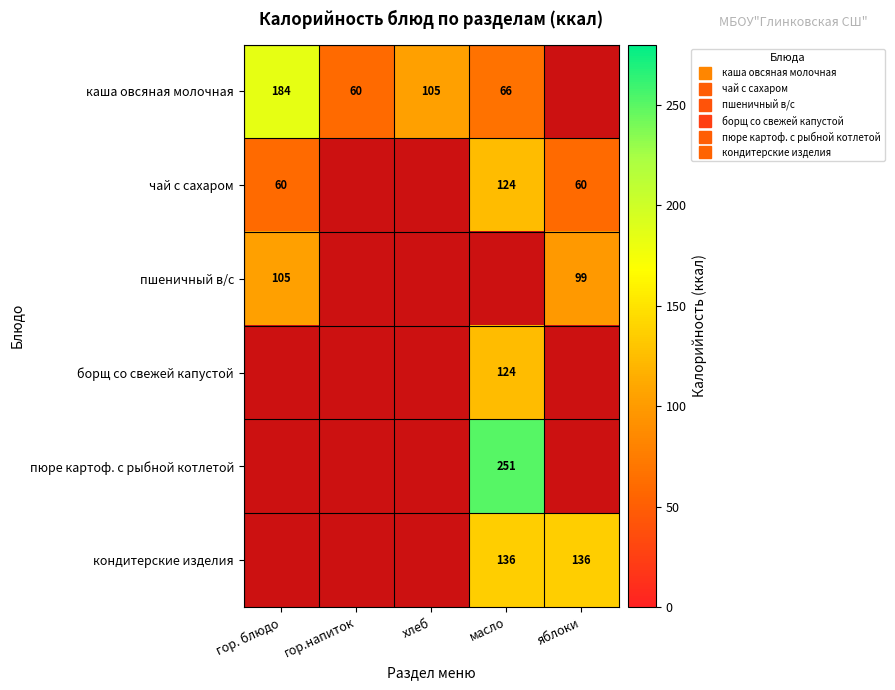

What is the greatest value displayed?

251.0